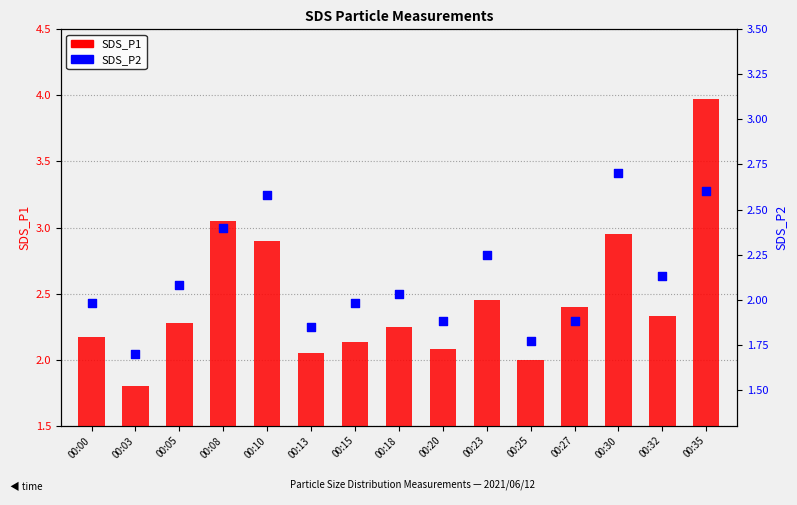

At which category is the sum across all series the highest?

00:35